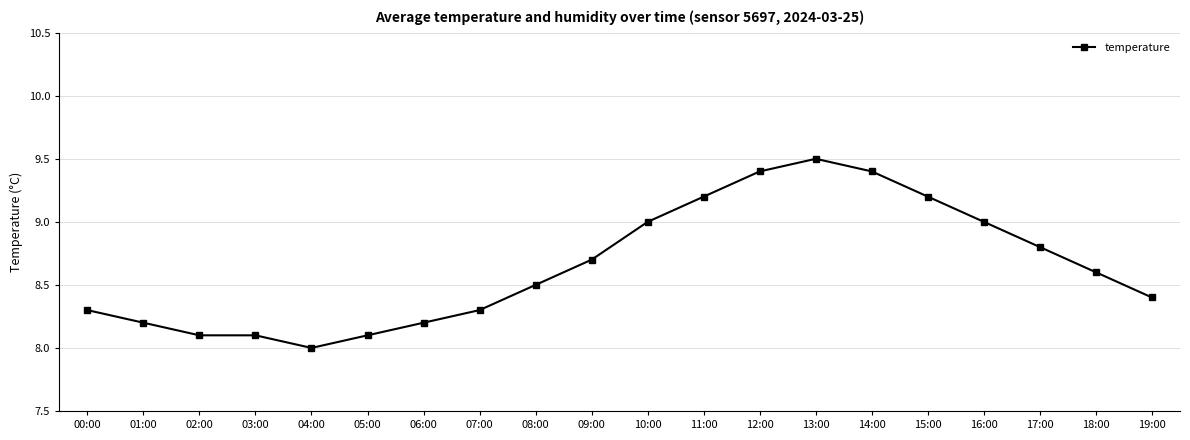

What is the value of the 7th point from the left?

8.2